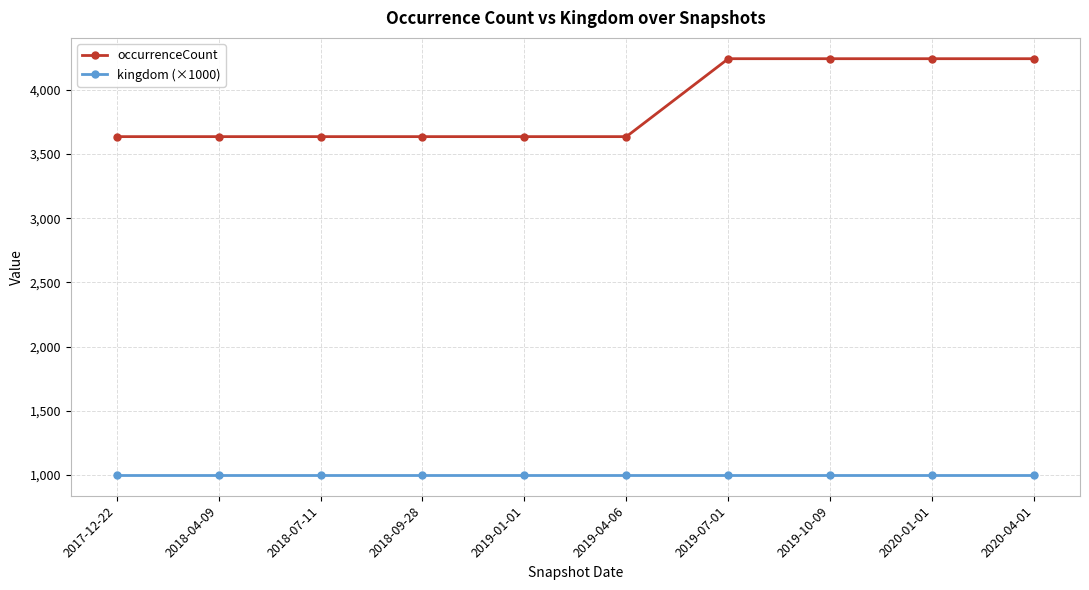

What is the sum of all occurrenceCount values?

38778